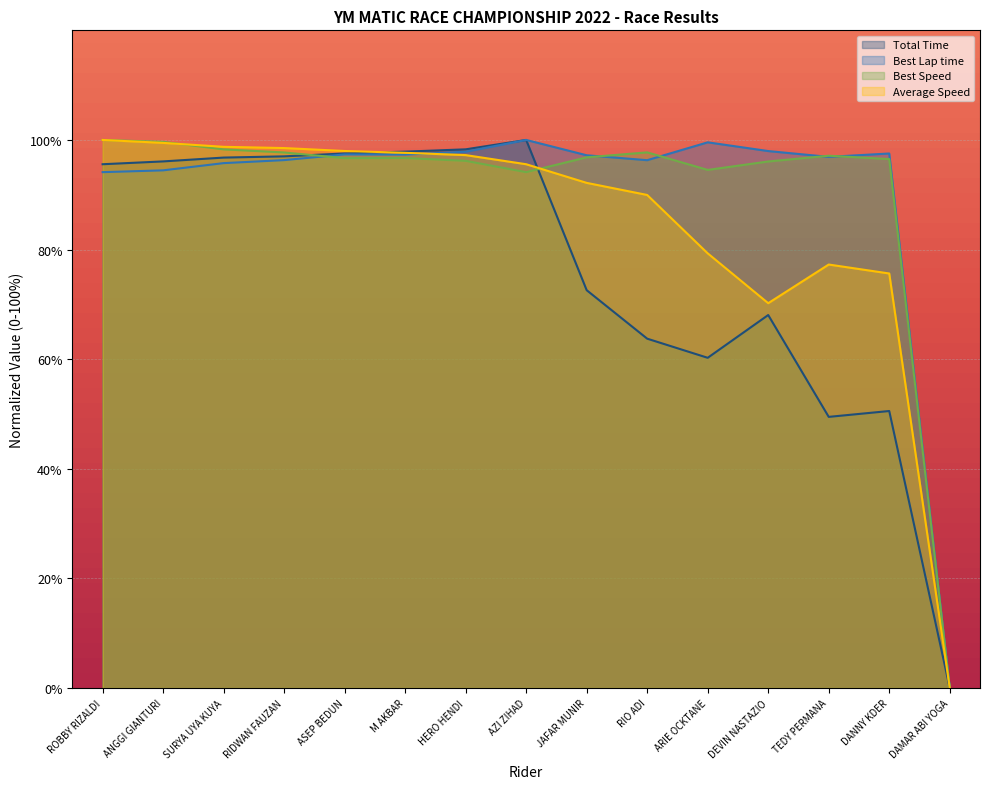

True or false: Average Speed and Best Lap time cross at least once.

True